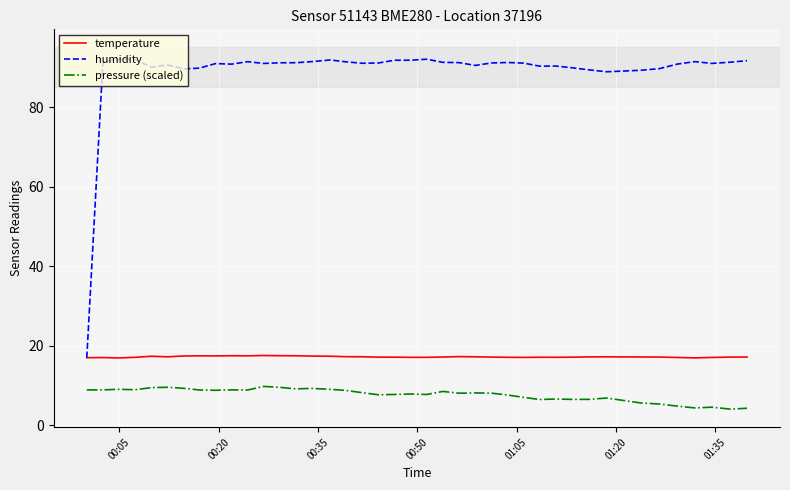

Which series has the largest range (max minus min)?

humidity